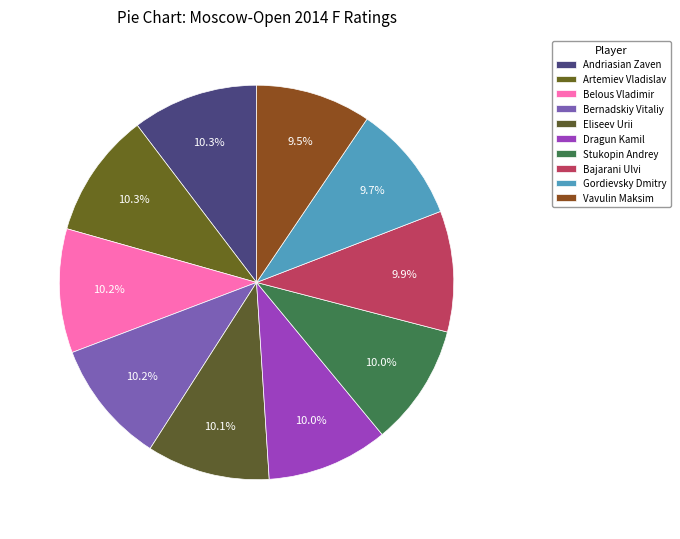

The Stukopin Andrey slice represents 15% of the pie. True or false?

False